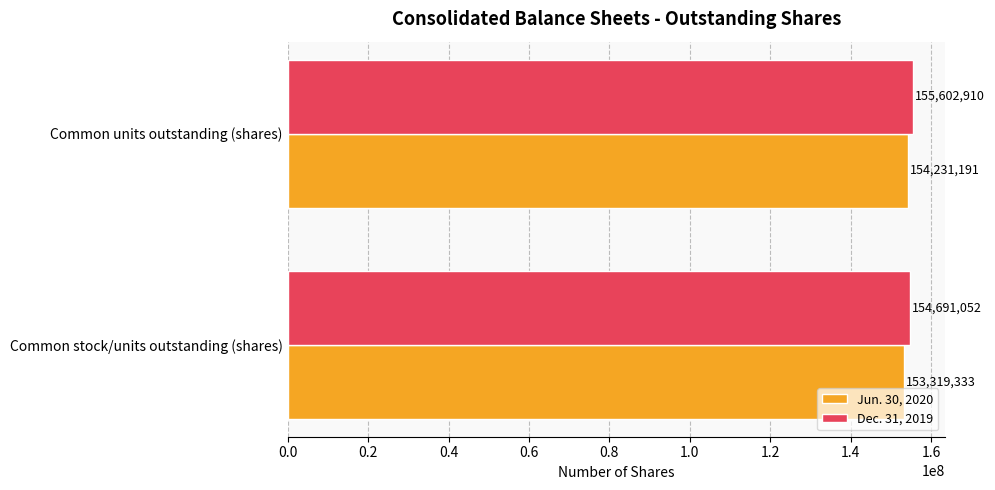

Which category has the highest value across all series?

Common units outstanding (shares)